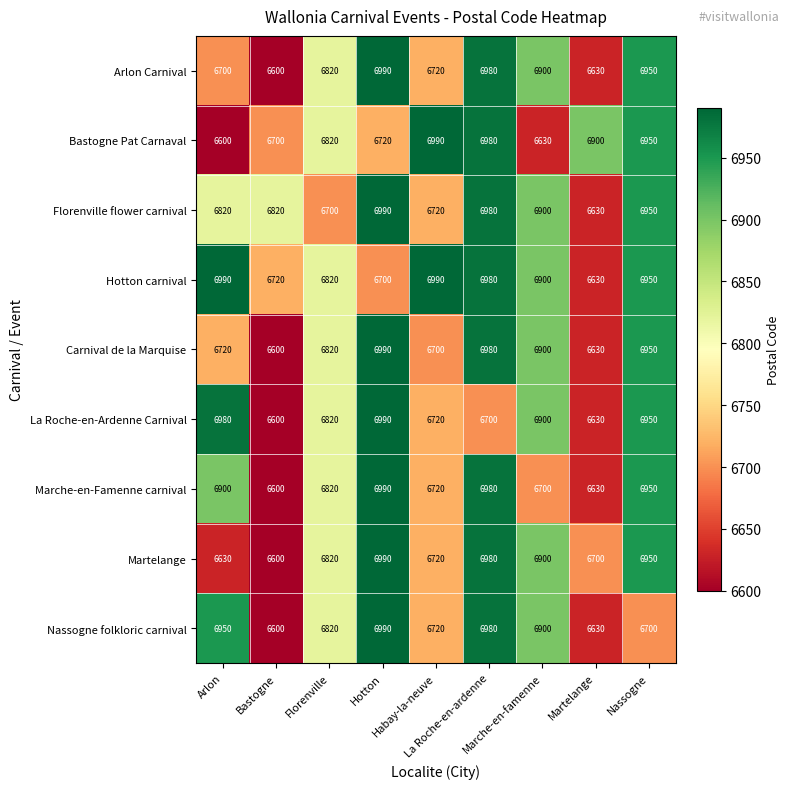

Count the number of categories in the chart.

9